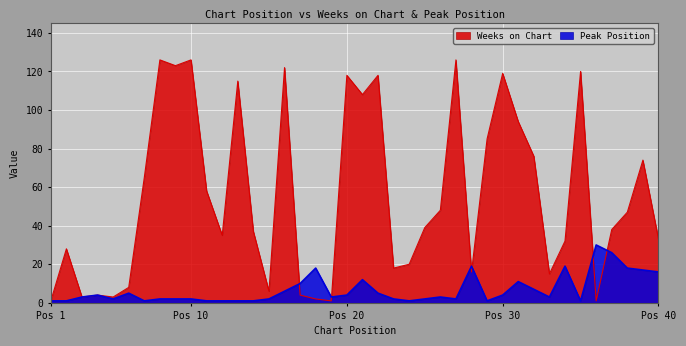

What is the lowest value of the Weeks on Chart series?

1